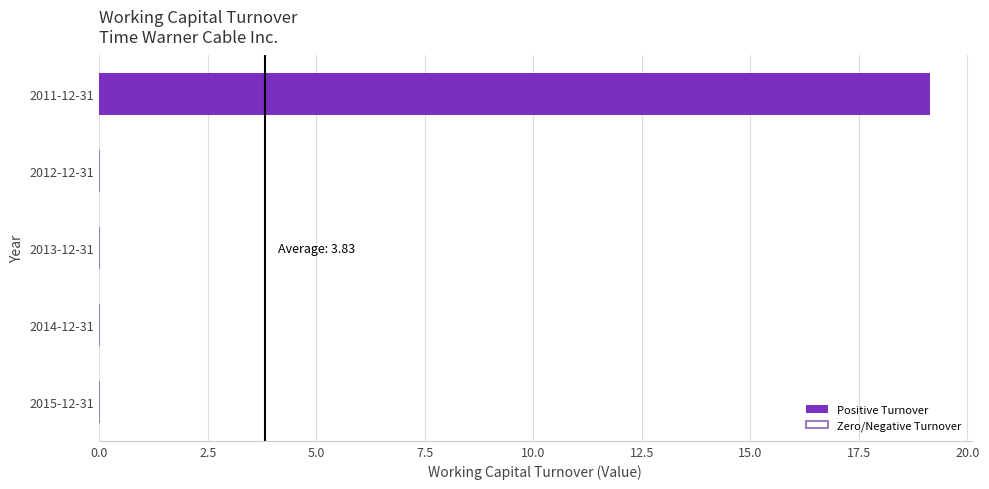

What is the greatest value displayed?

19.1